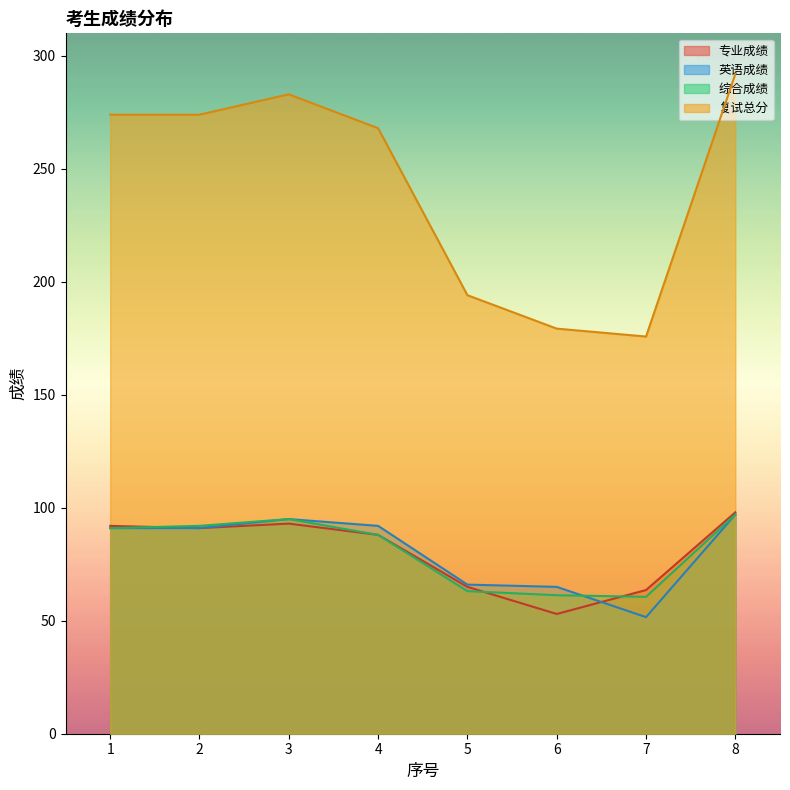

Reading left to right, list all the values displayed in this chart.

专业成绩: 1=92.0	2=91.0	3=93.0	4=88.0	5=65.0	6=53.0	7=63.6	8=98.0
英语成绩: 1=91.0	2=91.0	3=95.0	4=92.0	5=66.0	6=65.0	7=51.6	8=97.0
综合成绩: 1=91.0	2=92.0	3=95.0	4=88.0	5=63.1	6=61.3	7=60.6	8=97.0
复试总分: 1=274.0	2=274.0	3=283.0	4=268.0	5=194.1	6=179.3	7=175.8	8=292.0